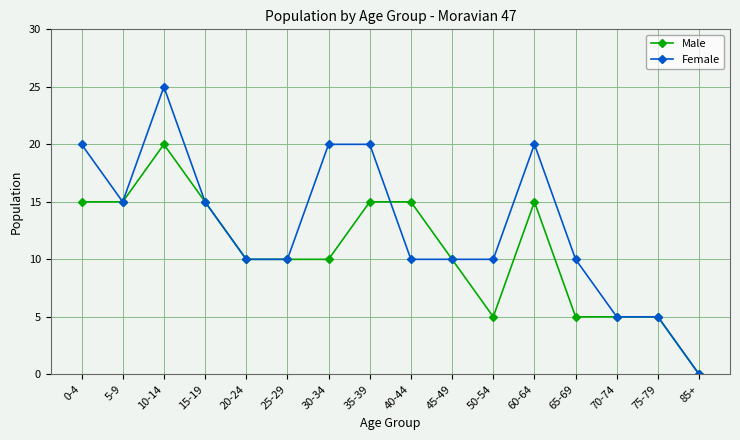

Is the value of Female at 30-34 greater than the value of Male at 45-49?

Yes